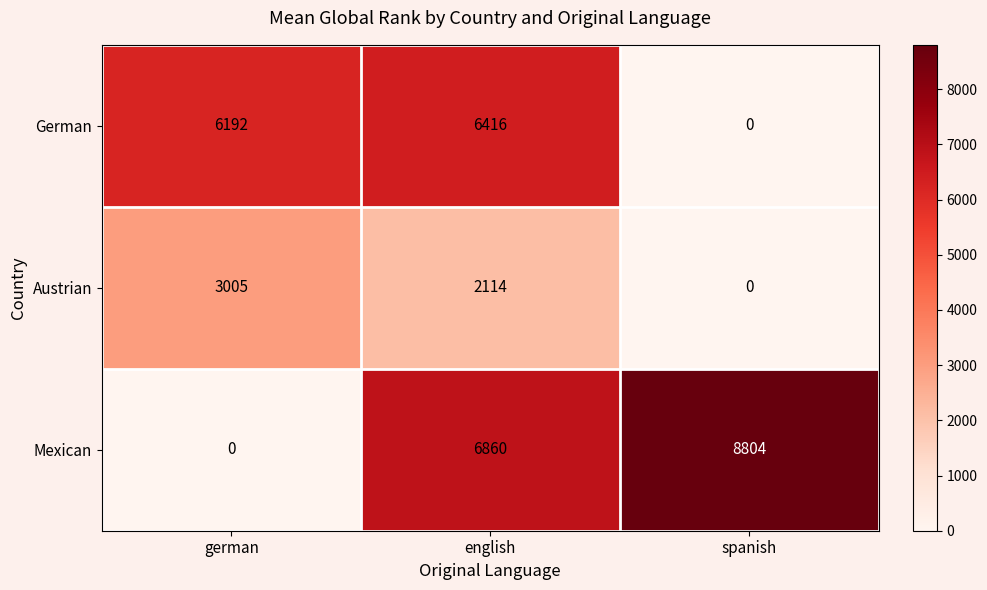

List the series in order of their overall mean, highest first.

Mexican, German, Austrian